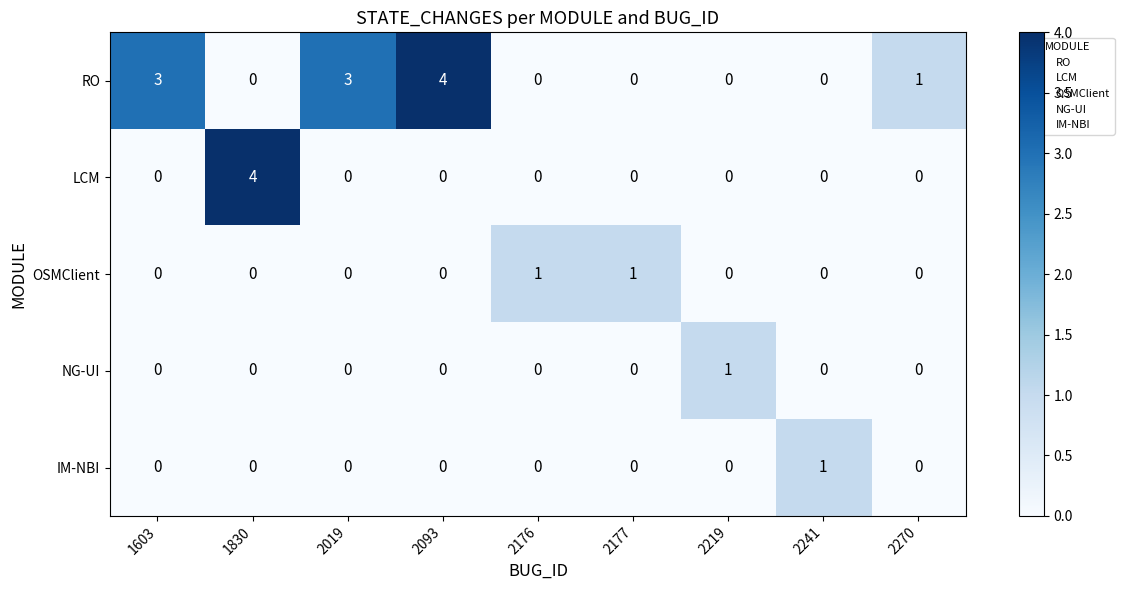

Is the value of LCM at 2241 greater than the value of RO at 1603?

No